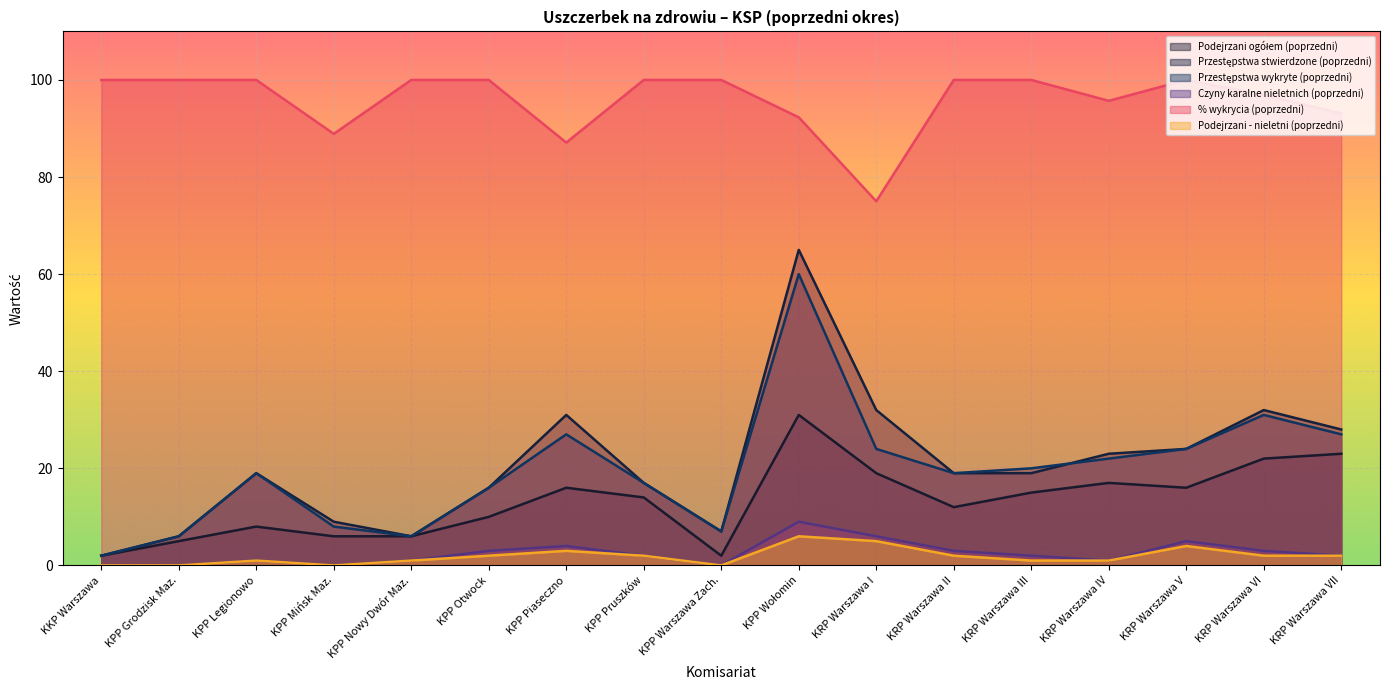

True or false: Podejrzani ogółem (poprzedni) has more than 0 points higher than both neighbors.

True